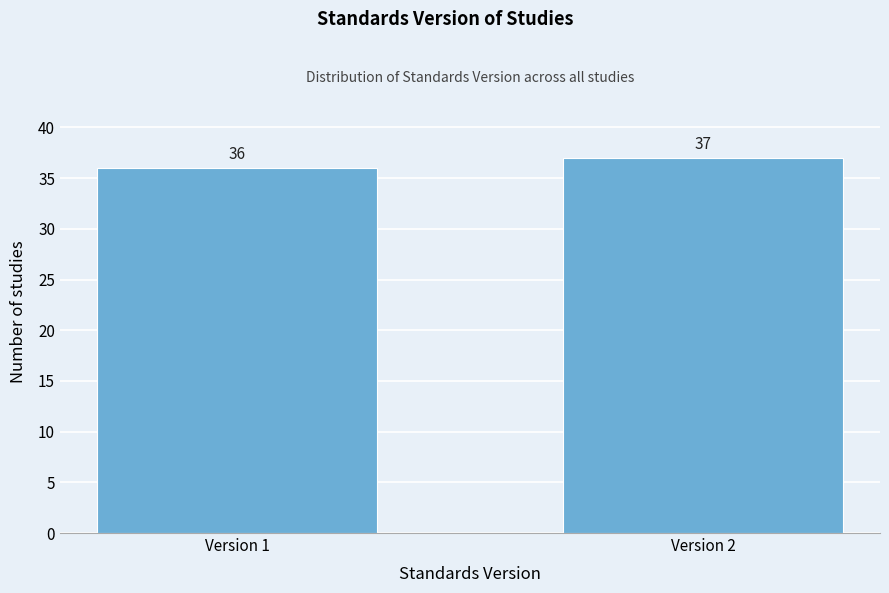

Reading right to left, extract all data points from this chart.

Version 2=37	Version 1=36